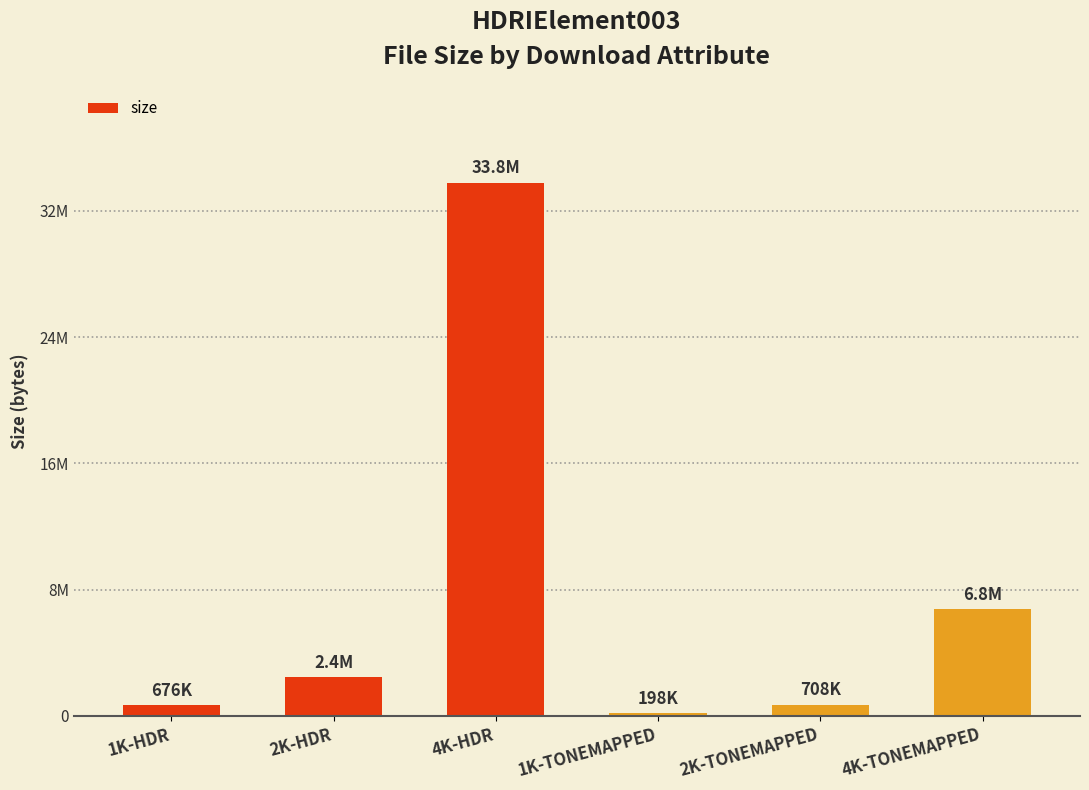

List the labels in order of value, largest first.

4K-HDR, 4K-TONEMAPPED, 2K-HDR, 2K-TONEMAPPED, 1K-HDR, 1K-TONEMAPPED